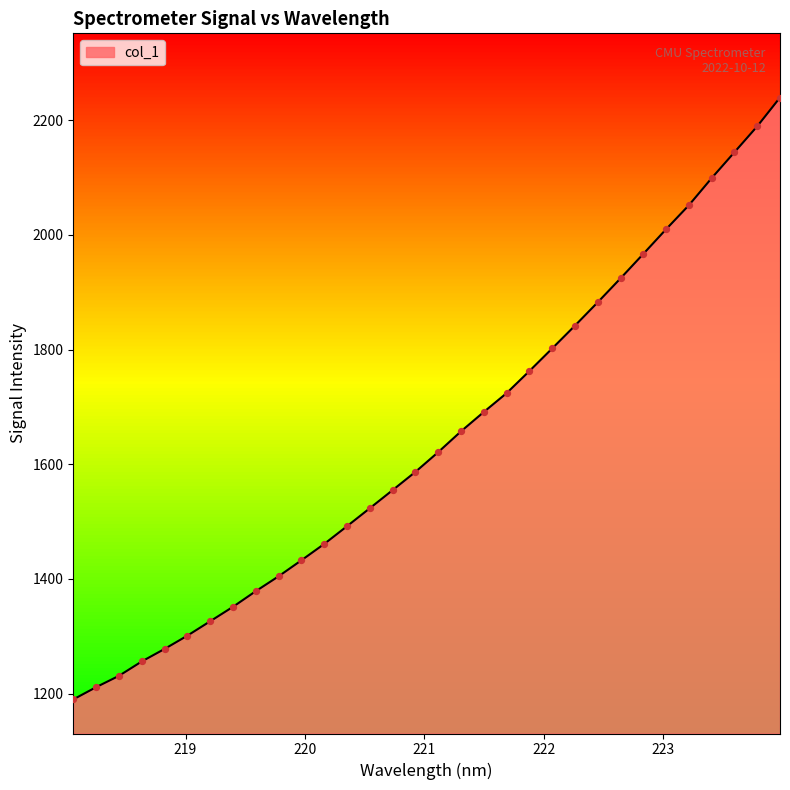

What is the minimum value shown in the chart?

1189.8